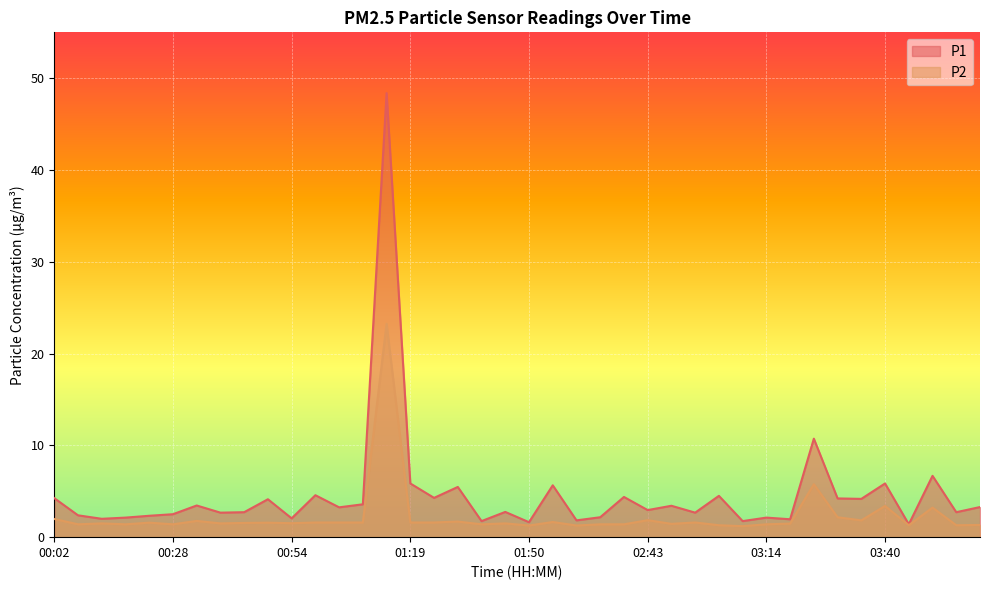

What is the smallest value displayed?

1.2